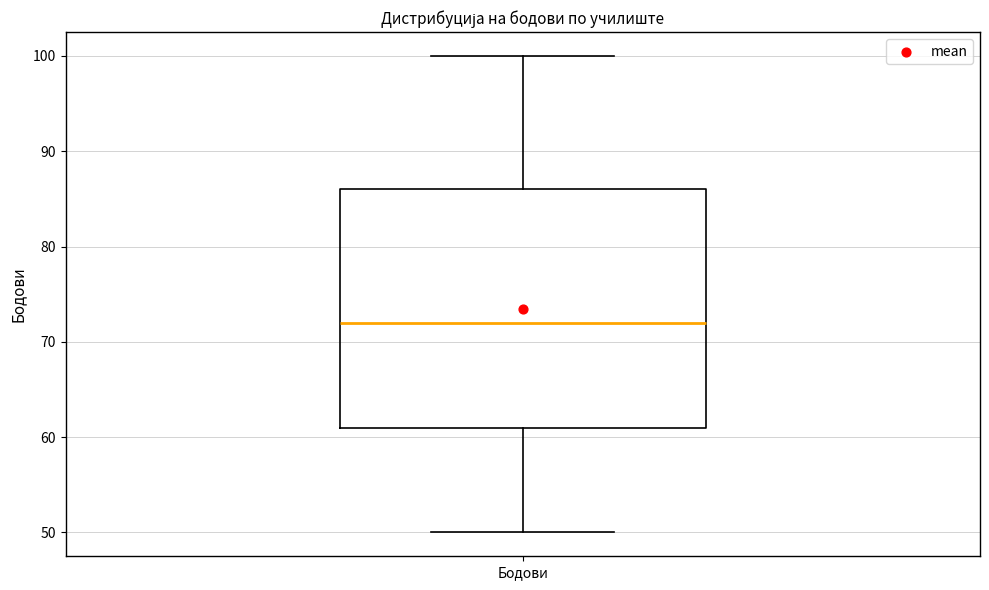

Transcribe this box plot: give where the median line is, the range the box spans, and where the two whiskers end, as read against the y-axis. The values are not printed on the chart, so give them approximately, as read against the axis.

median 72, box 61 to 86, whiskers 50 to 100